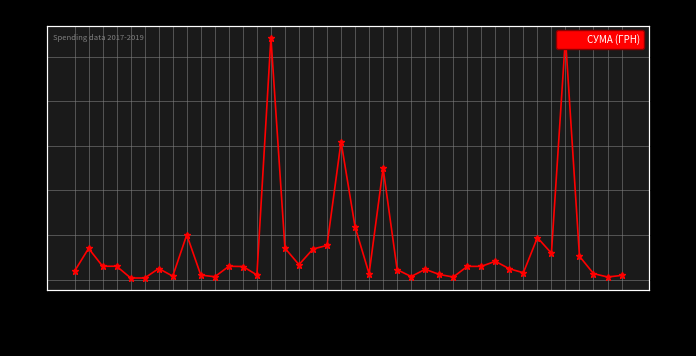

Reading left to right, transcribe all the data shown in this chart.

25.06.2019=1903.5	07.06.2019=7000.0	23.05.2019=2992.0	23.05.2019=2999.0	02.05.2019=361.9	02.05.2019=361.9	25.04.2019=2488.8	18.04.2019=778.5	09.04.2019=10045.6	19.03.2019=1016.1	19.03.2019=647.0	27.02.2019=2990.0	11.02.2019=2939.9	11.02.2019=1051.9	08.01.2019=54244.0	08.01.2019=7056.0	08.01.2019=3354.0	02.01.2019=6863.2	22.11.2018=7660.3	06.11.2018=30937.5	13.09.2018=11820.0	25.06.2018=1320.0	22.05.2018=24991.3	08.05.2018=2230.0	07.05.2018=691.0	23.04.2018=2321.0	13.04.2018=1162.7	13.04.2018=578.0	03.03.2018=2967.0	03.03.2018=2970.0	01.03.2018=4107.4	24.01.2018=2430.0	16.01.2018=1540.8	02.01.2018=9424.0	02.01.2018=5916.0	02.01.2018=54244.0	02.01.2018=5236.0	29.11.2017=1350.0	17.11.2017=587.0	12.10.2017=940.7